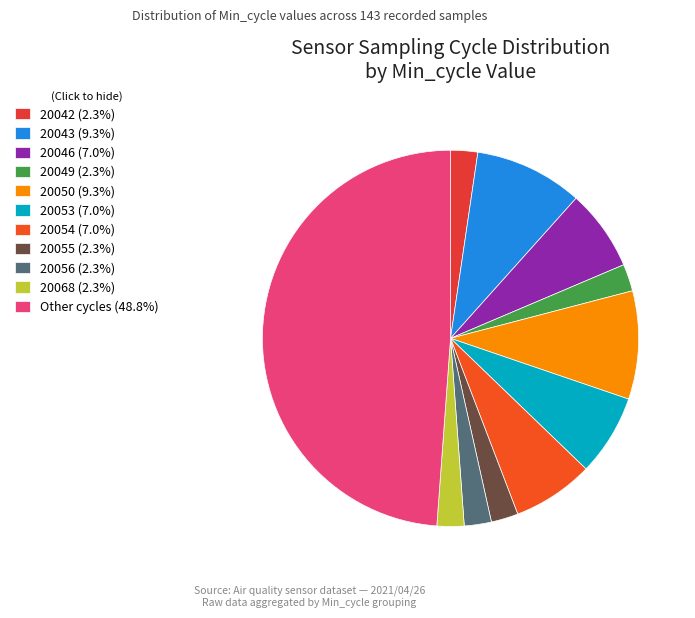

How many segments does this pie chart have?

11